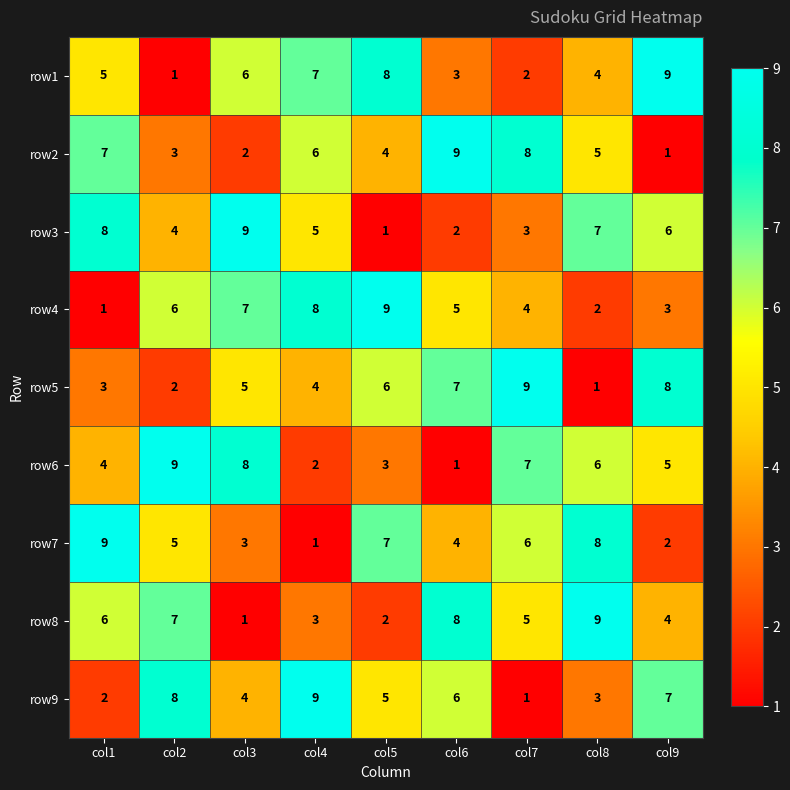

At which label is row1 closest to 5?

col1